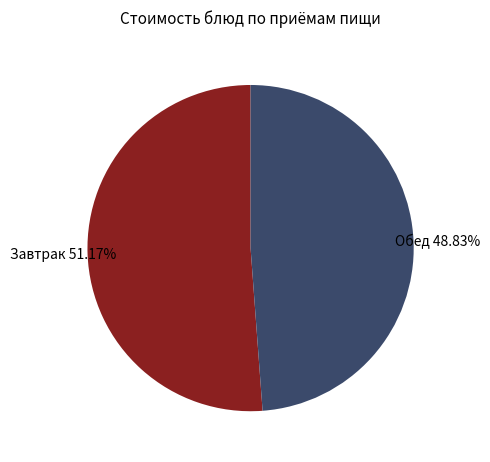

Does any single category account for the majority?

Yes